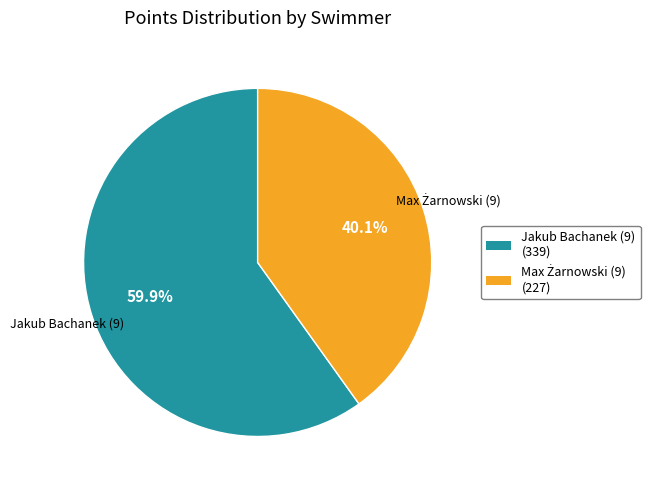

Does any single category account for the majority?

Yes